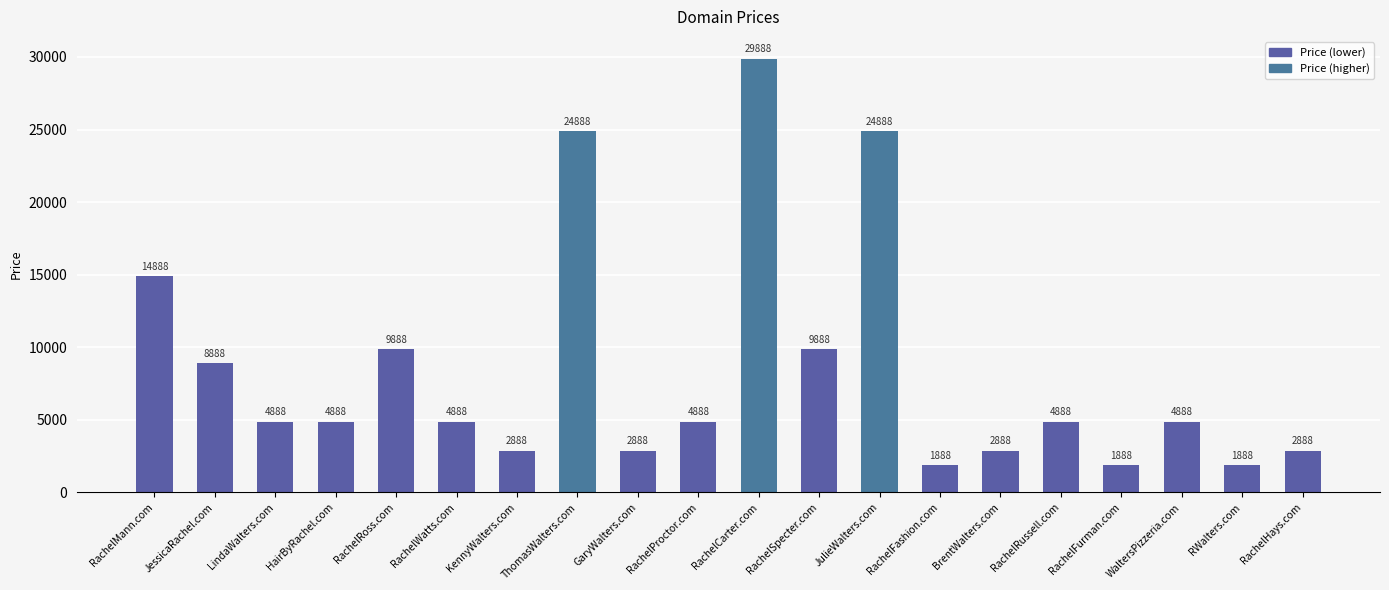

What is the value of the 5th bar from the left?

9888